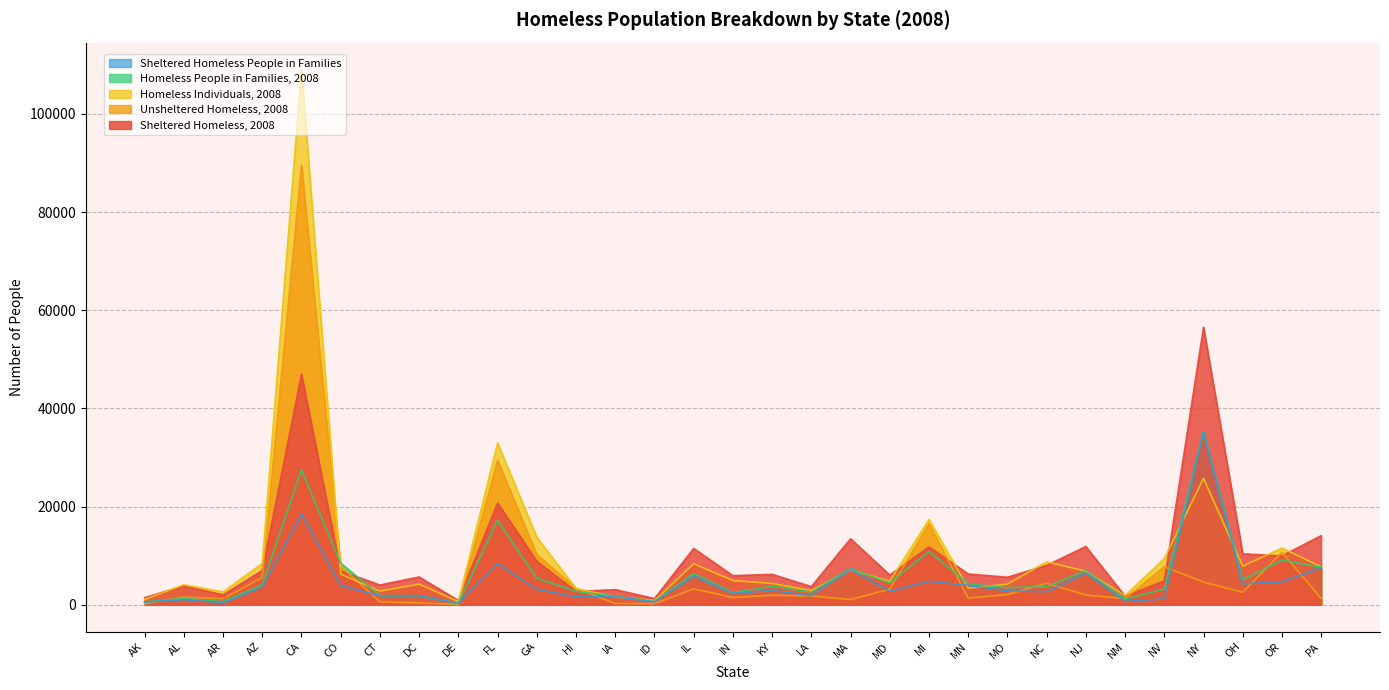

What are all the series names shown in the legend?

Sheltered Homeless People in Families, Homeless People in Families, 2008, Homeless Individuals, 2008, Unsheltered Homeless, 2008, Sheltered Homeless, 2008